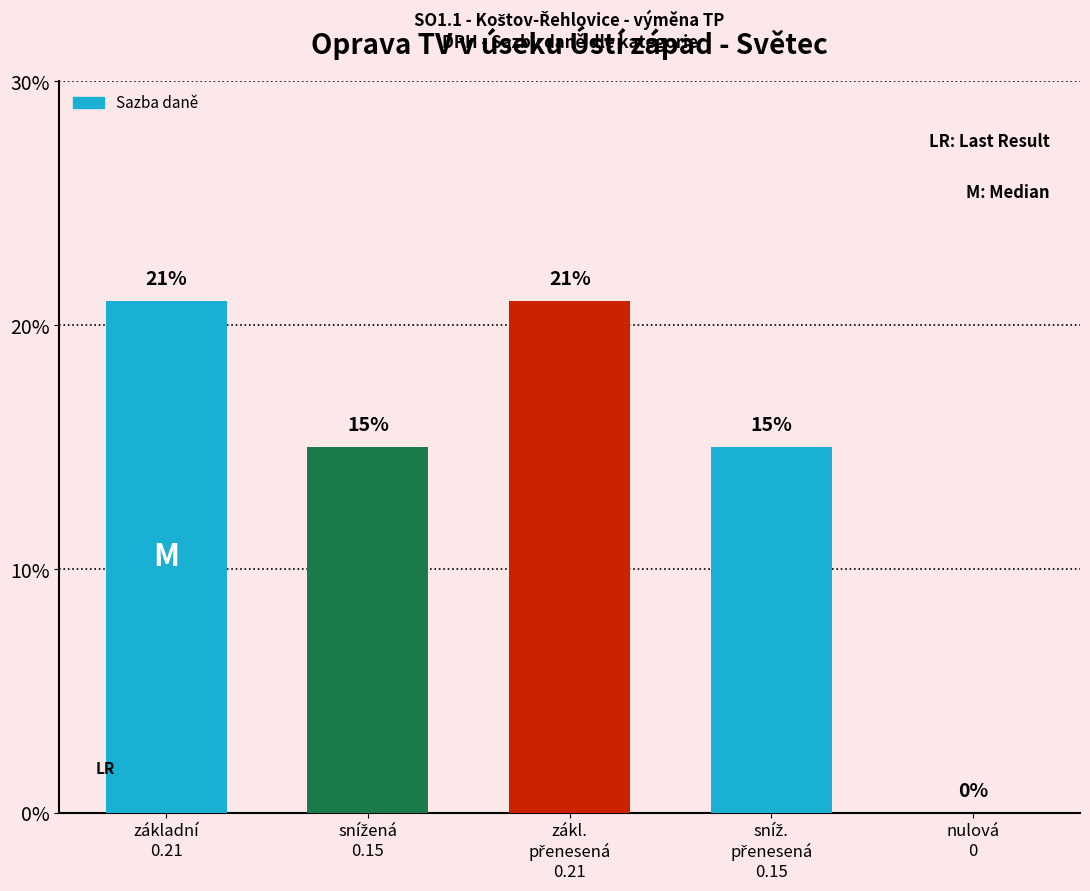

Are the bars horizontal?

No